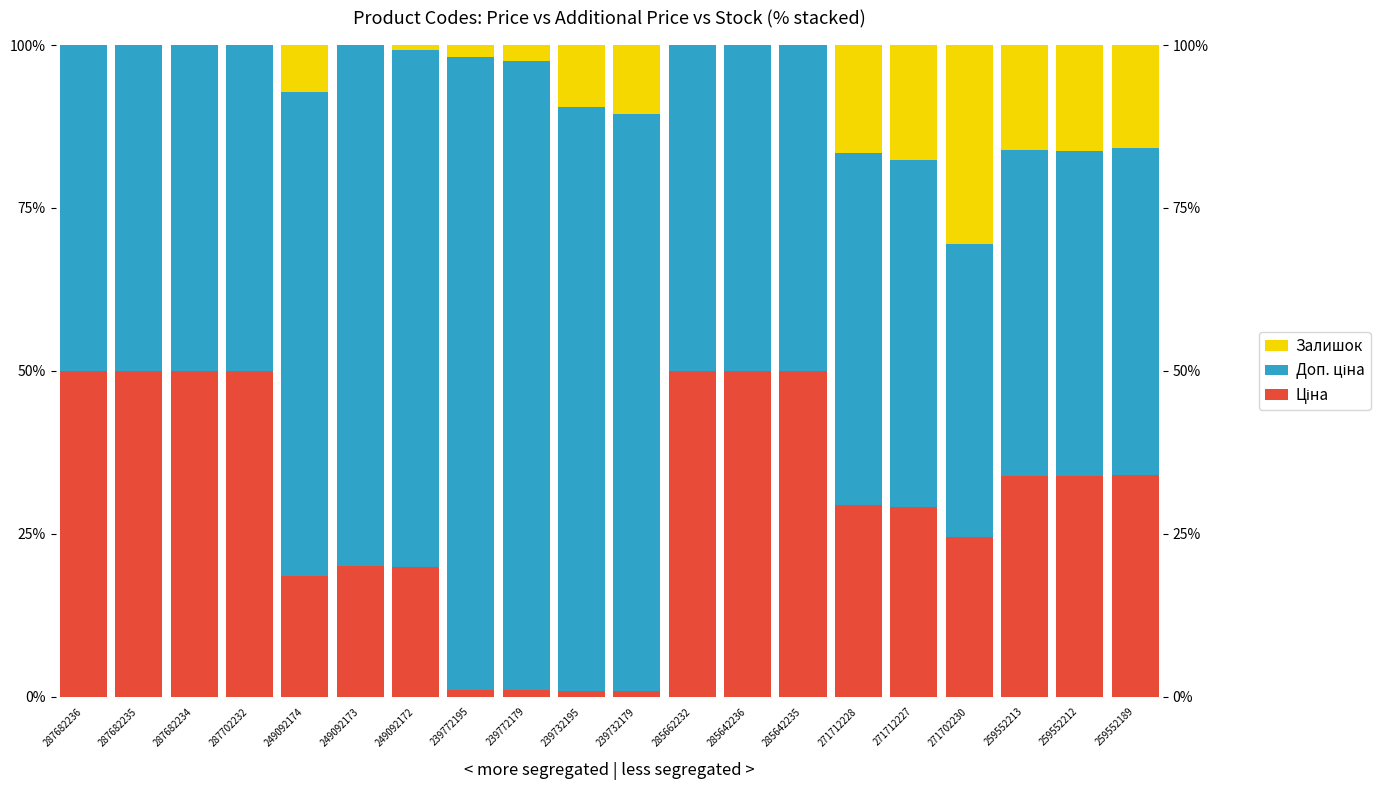

At how many categories does at least one series exceed 3?

20